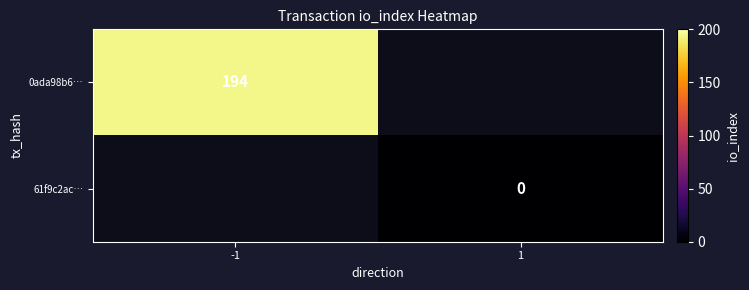

The 0ada98b6… series shows 82 at -1. True or false?

False